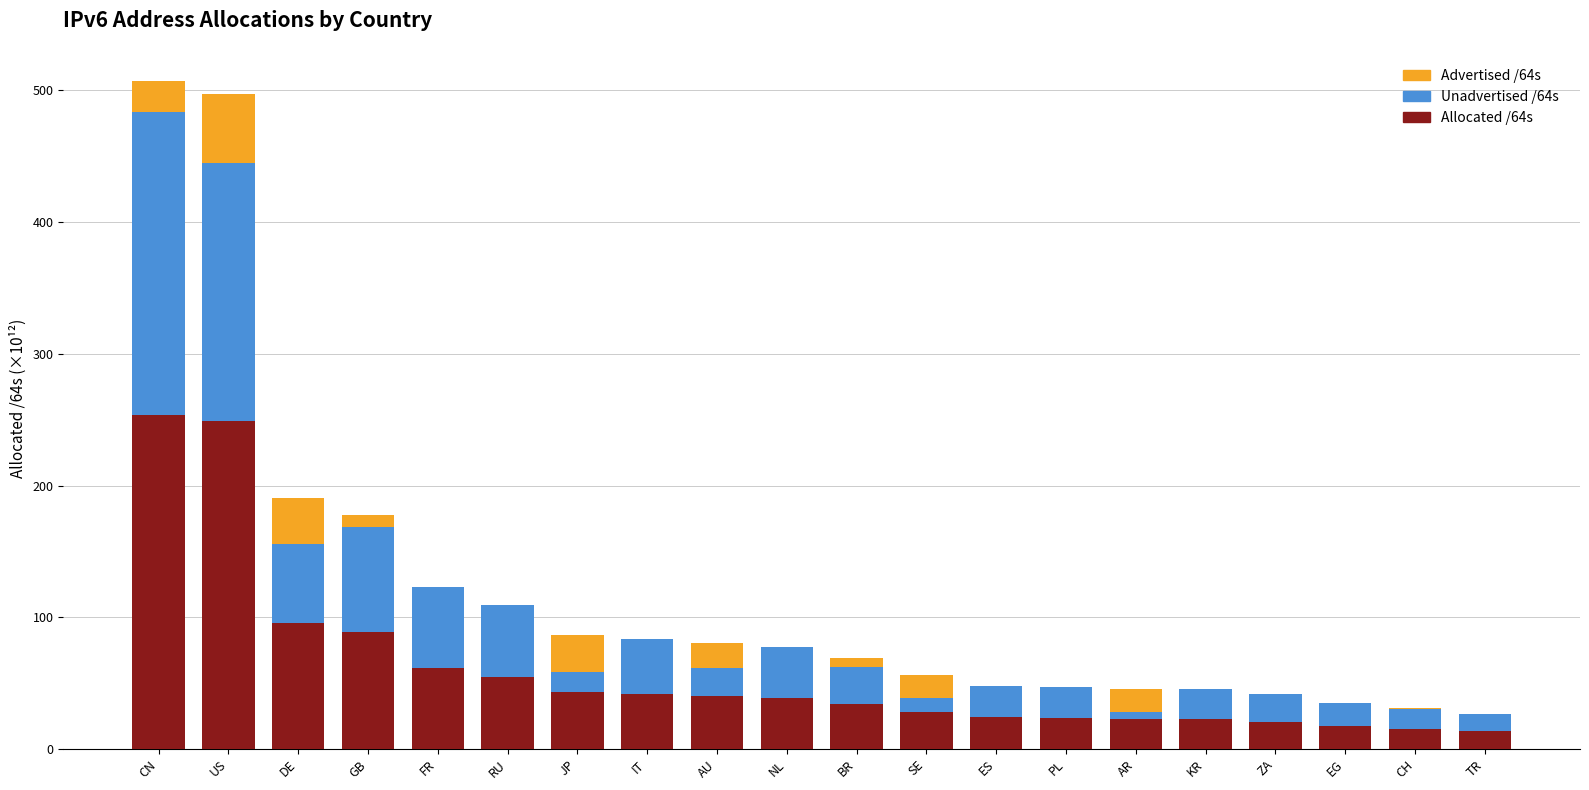

How many values in the Allocated /64s series exceed 38?

10